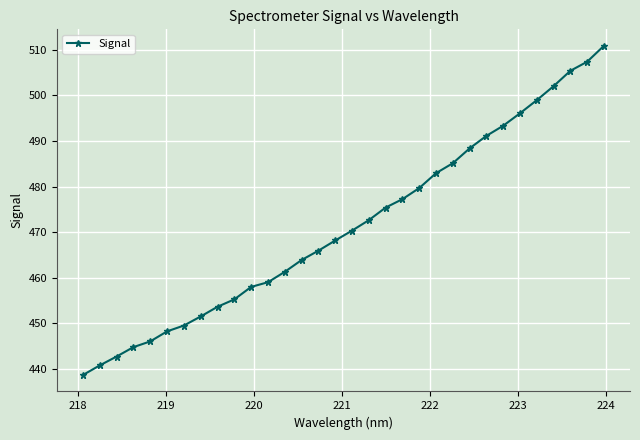

Does the chart display data point markers on the line(s)?

Yes